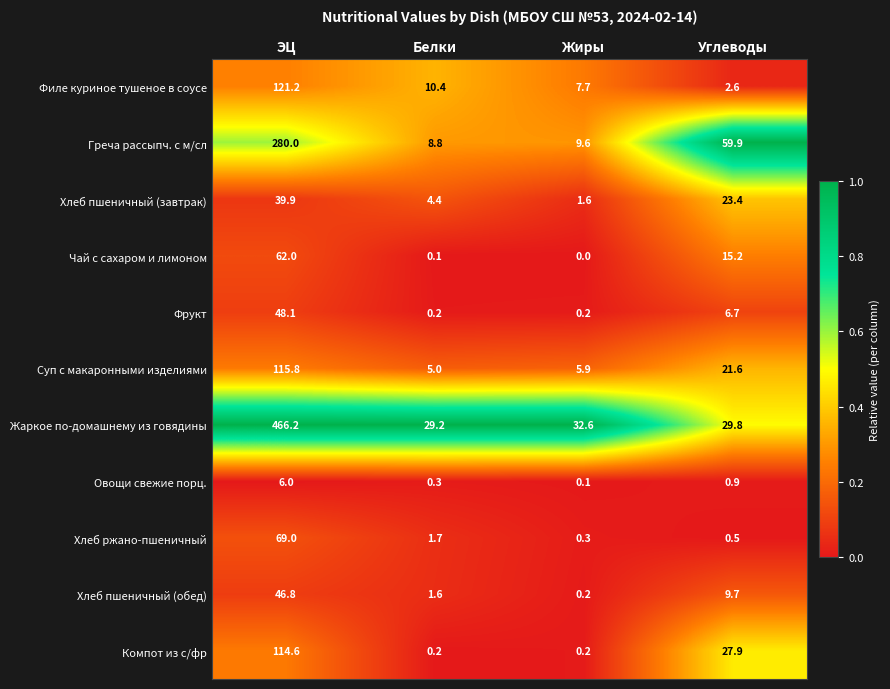

What is the total value across all series at Жиры?

58.4